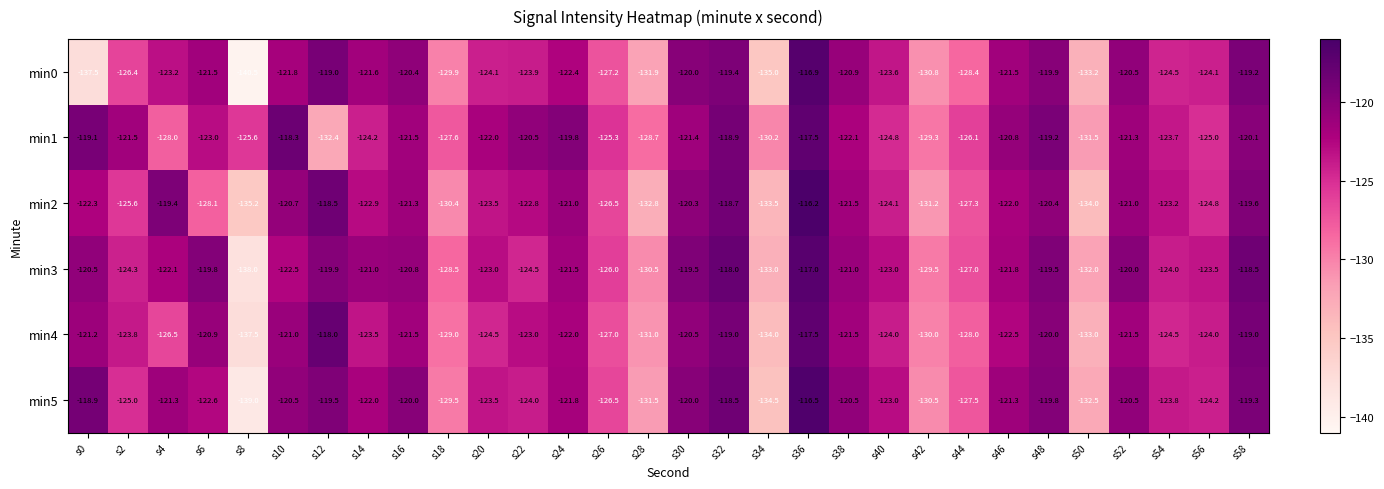

At which category is the sum across all series the highest?

s36